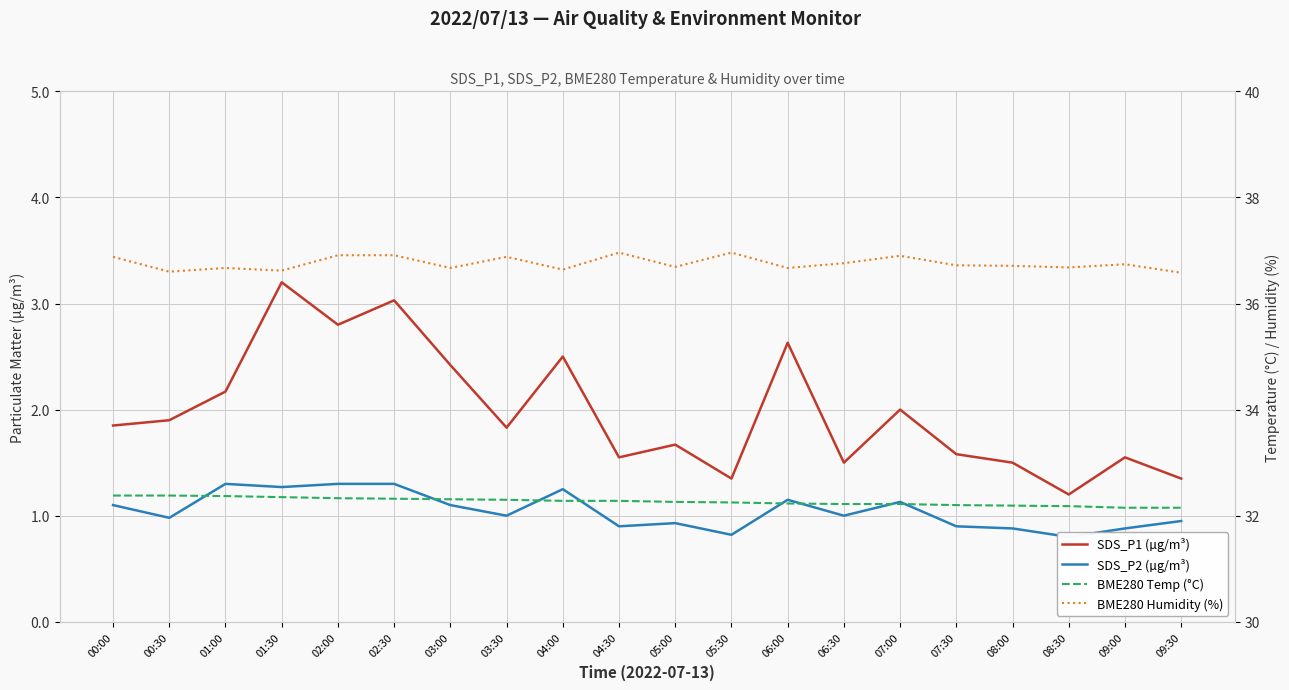

What is the difference between the SDS_P2 (µg/m³) values at 04:00 and 05:00?

0.3